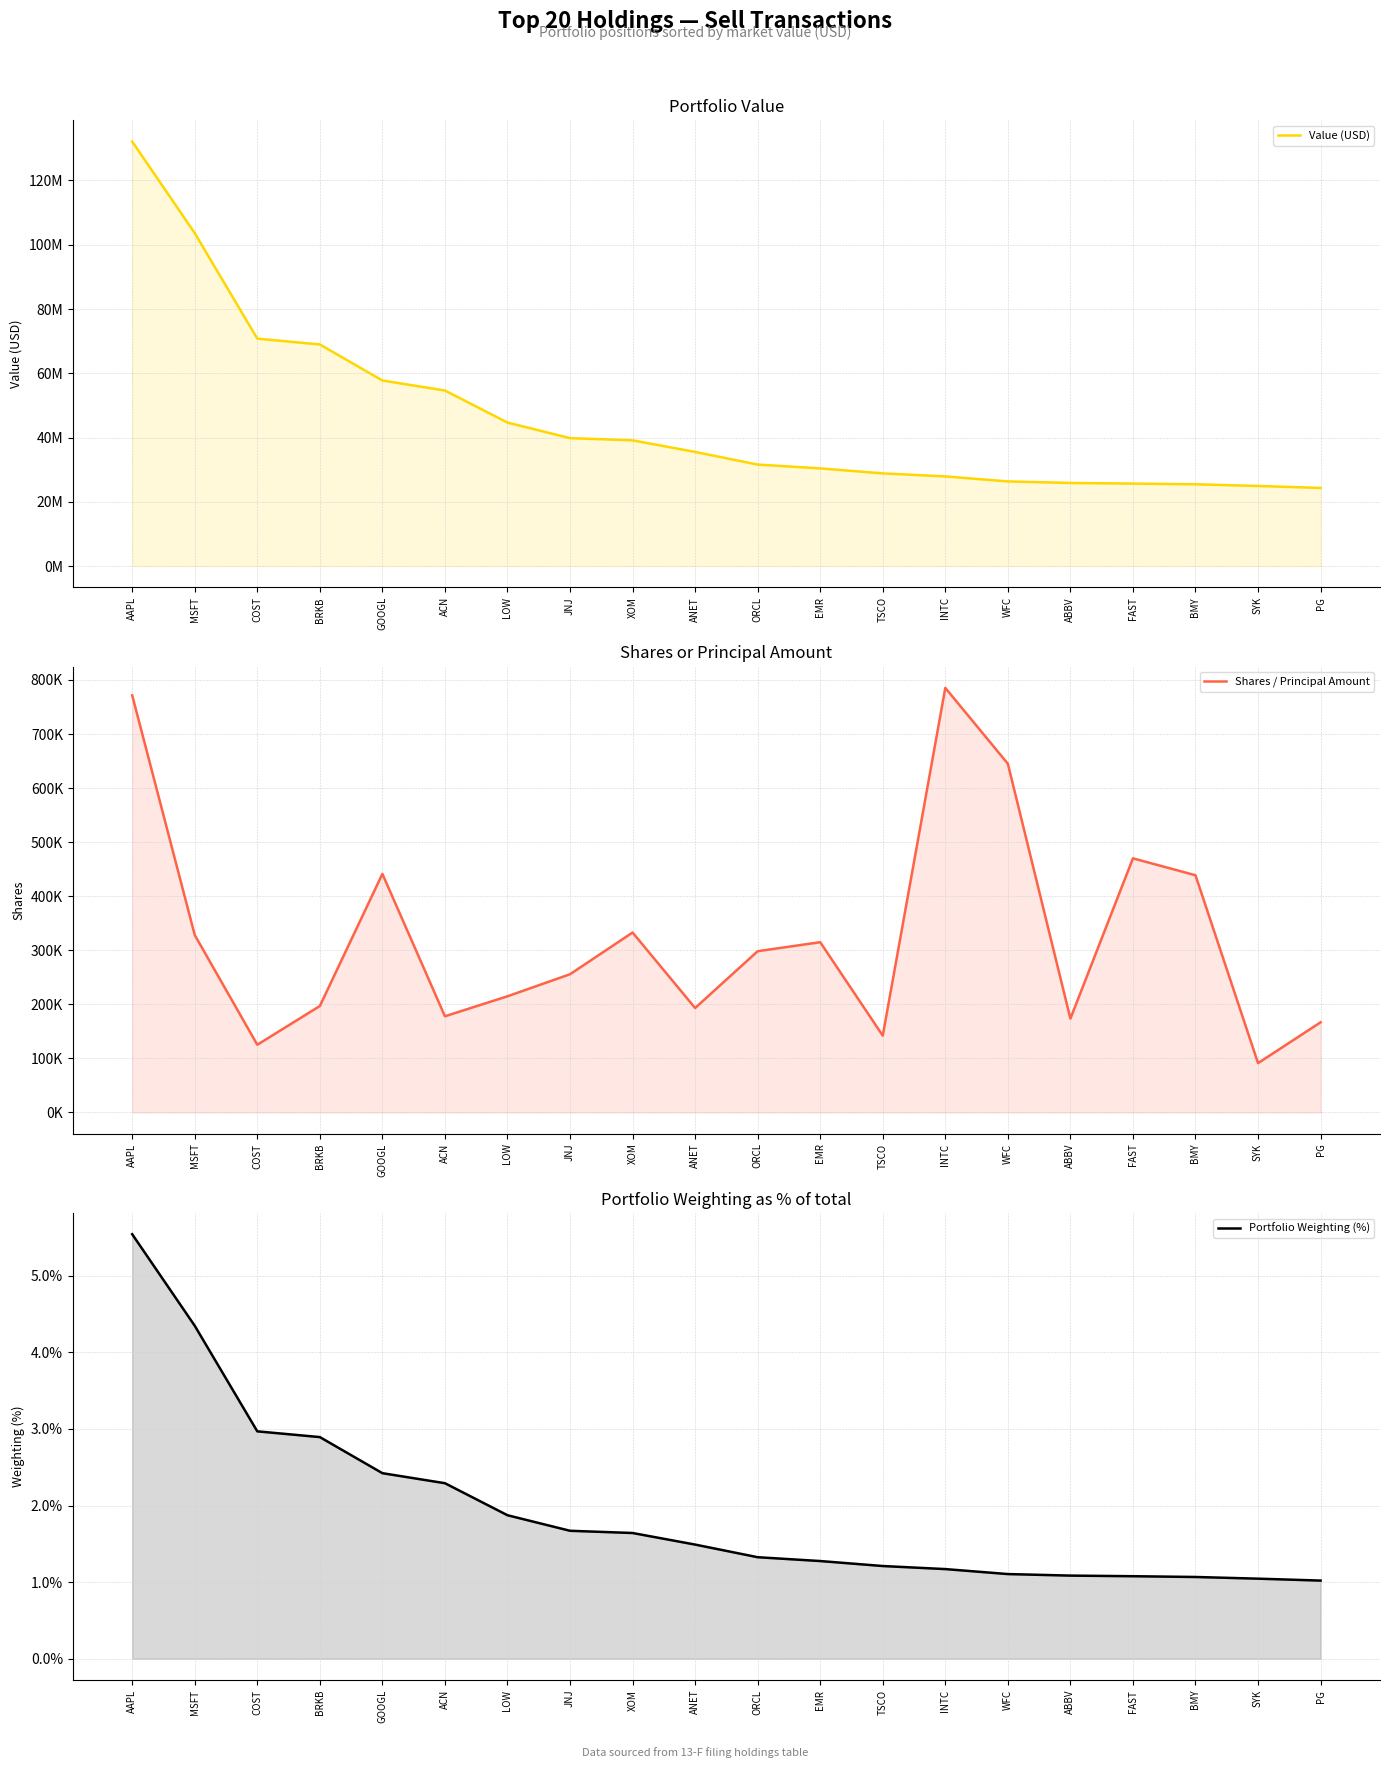

What is the difference between the maximum and minimum values in the Portfolio Weighting (%) series?

4.5